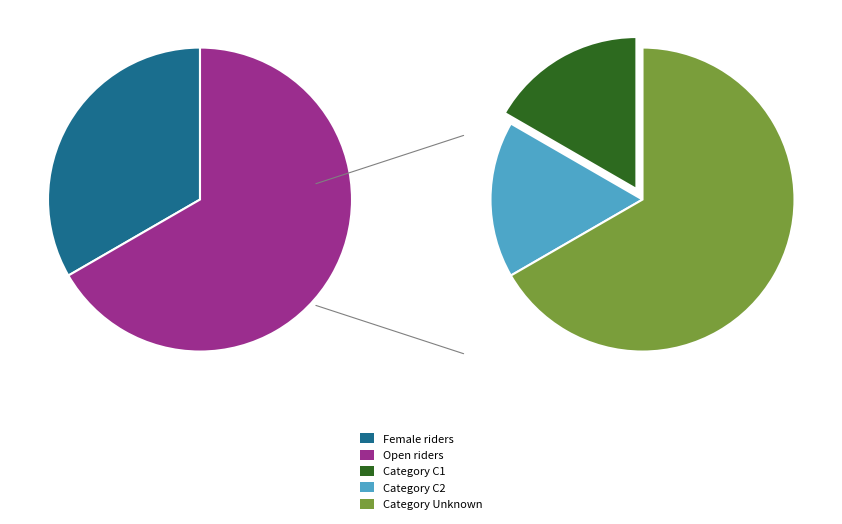

To the nearest percent, what percentage of the pie is C2 (Open)?

16%